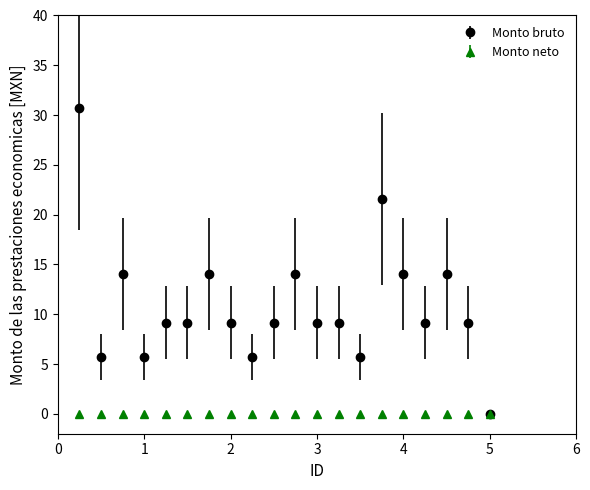

Which series has the widest spread of values?

Monto bruto